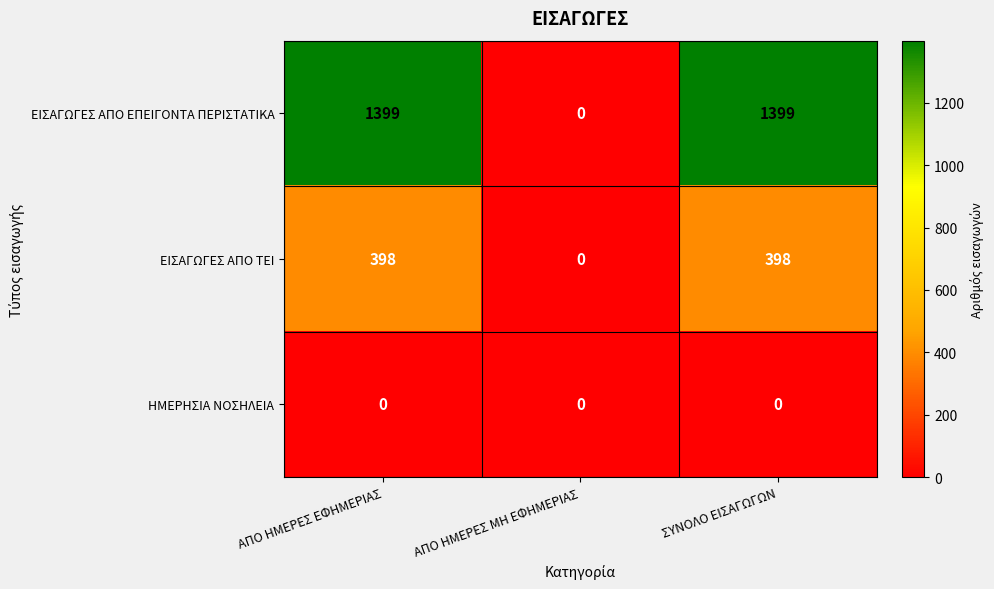

What is the maximum value shown in the chart?

1399